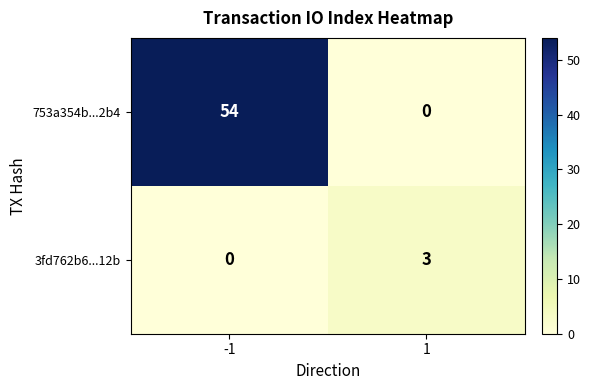

Reading left to right, what are all the values shown in this chart?

753a354b...2b4: -1=54	1=0
3fd762b6...12b: -1=0	1=3